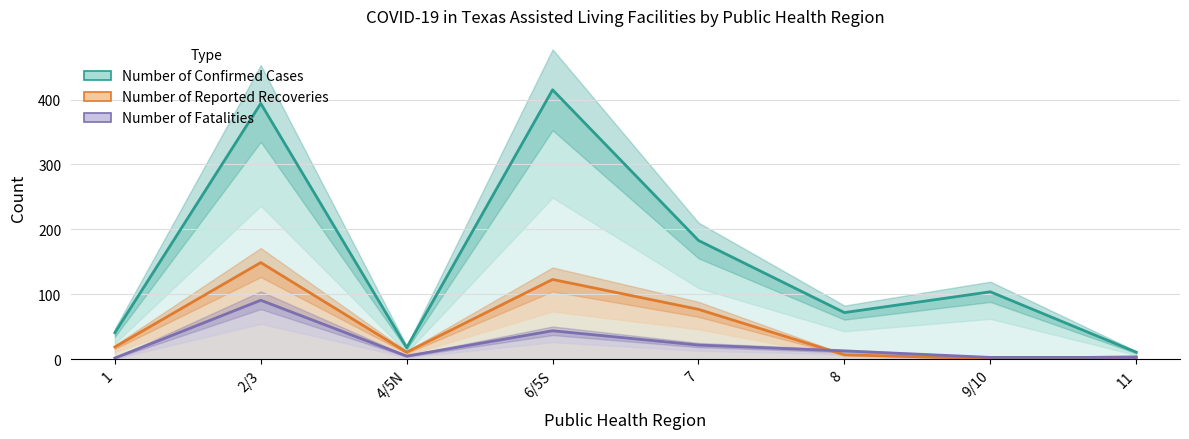

What is the total value across all series at 11?

18